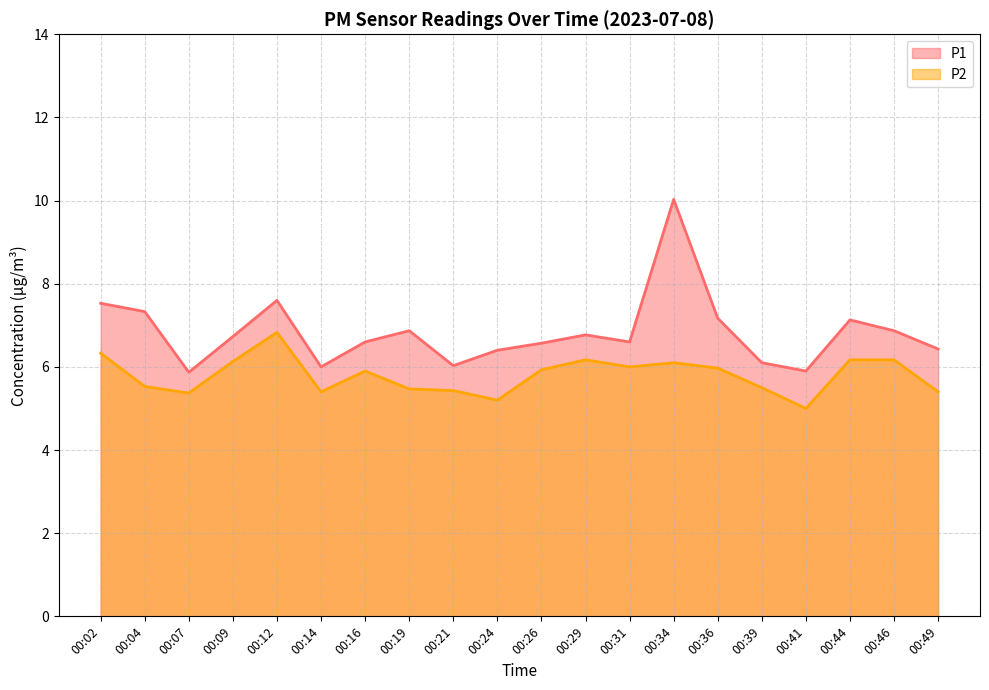

Count the number of categories in the chart.

20